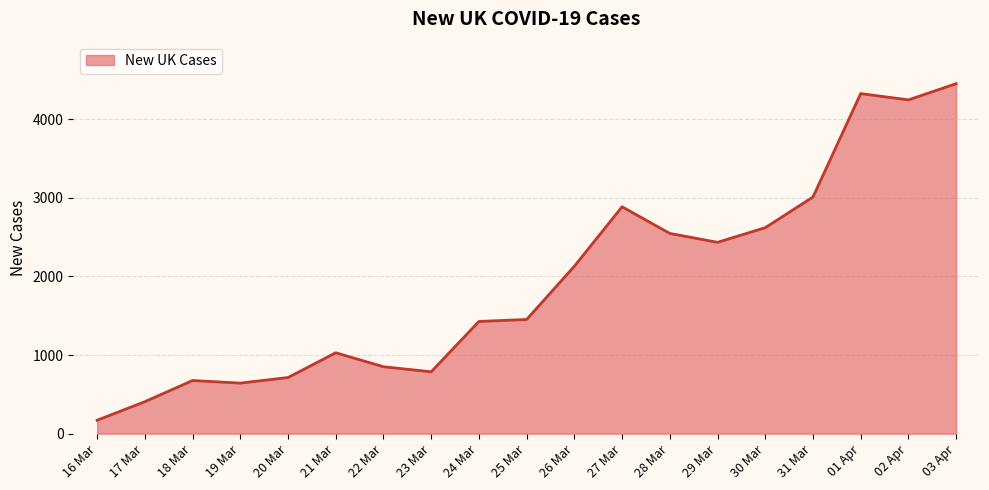

What is the approximate value at 31 Mar, to the nearest 50?

3000